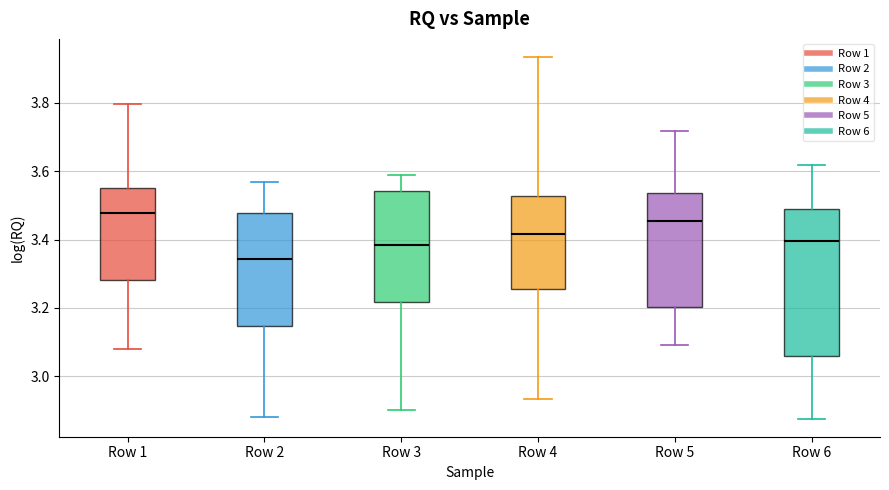

Which box's median line is the lowest?

Row 2